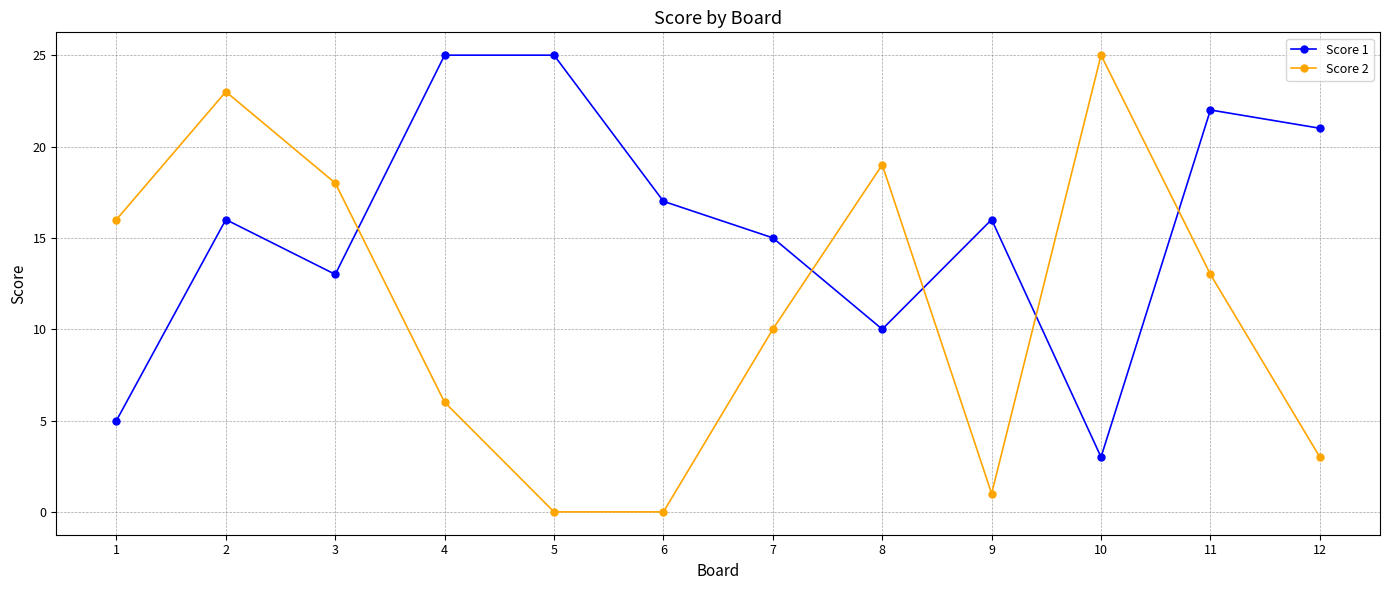

Which series has the largest range (max minus min)?

Score 2